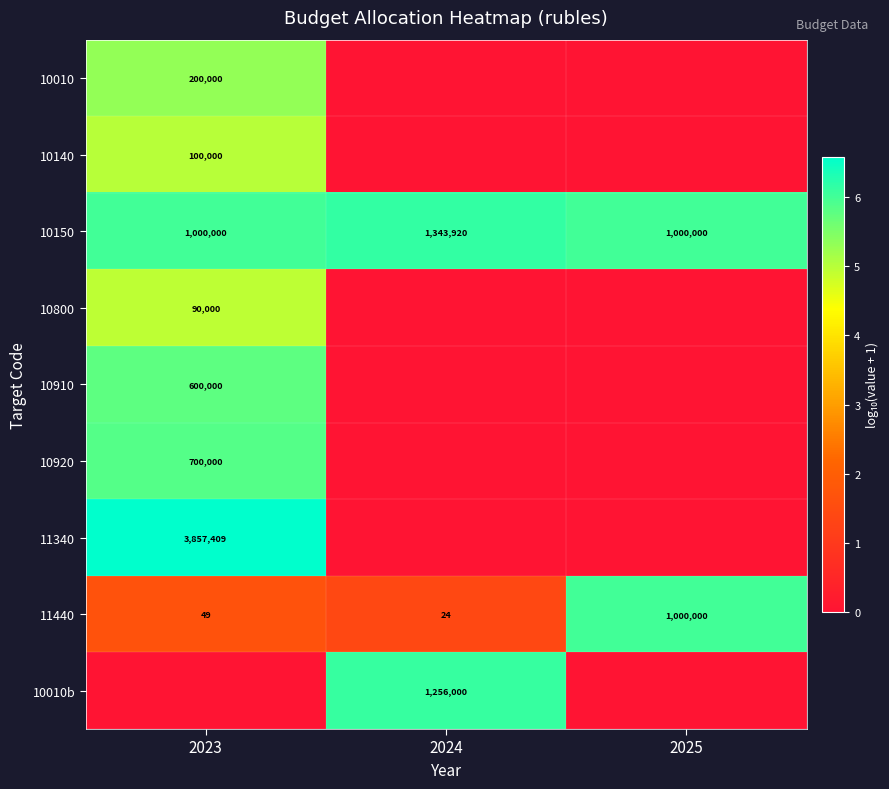

What is the difference between the maximum and minimum values in the 10150 series?

343920